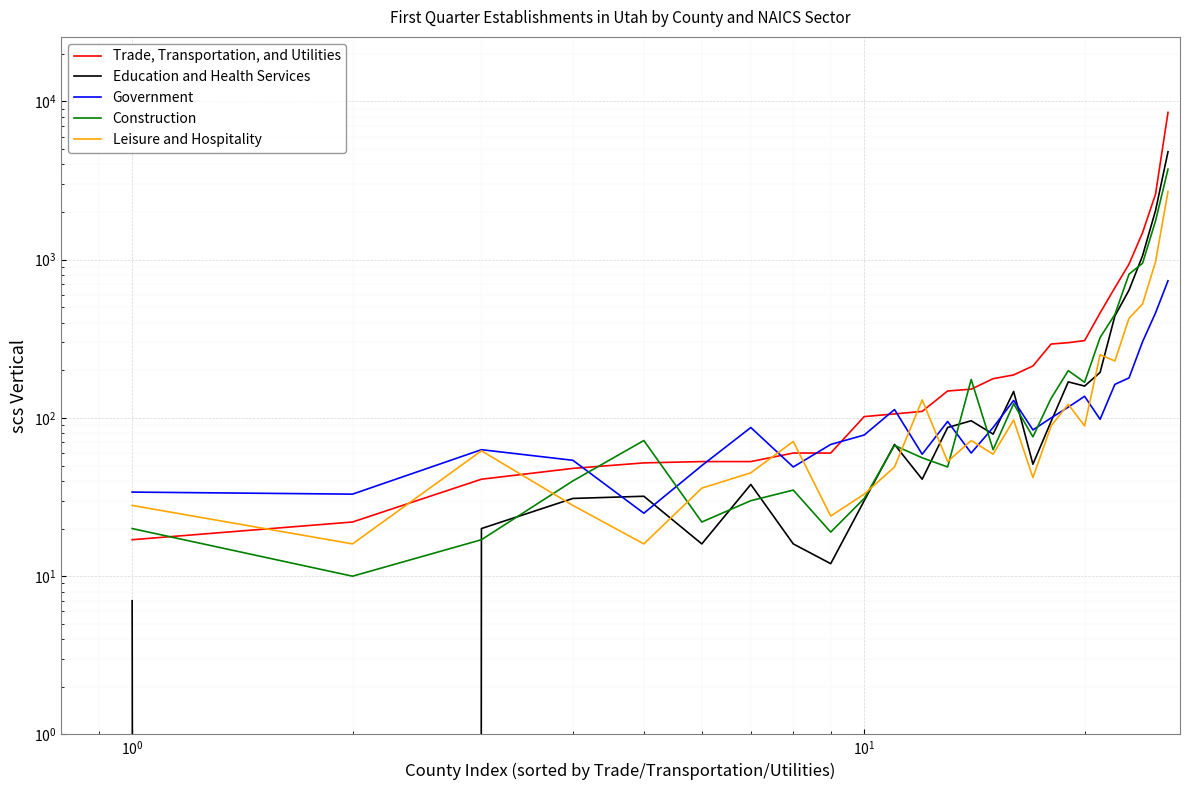

Reading left to right, extract all data points from this chart.

Trade, Transportation, and Utilities: 17	22	41	48	52	53	53	60	60	102	106	110	148	152	177	187	213	293	299	308	461	665	938	1481	2594	8523
Education and Health Services: 7	0	20	31	32	16	38	16	12	30	68	41	87	96	79	147	51	95	169	159	194	441	642	1059	2043	4809
Government: 34	33	63	54	25	50	87	49	68	78	113	59	95	60	87	129	84	100	117	137	98	163	179	303	461	736
Construction: 20	10	17	40	72	22	30	35	19	31	67	56	49	175	63	123	76	133	199	168	322	451	810	949	1757	3732
Leisure and Hospitality: 28	16	62	28	16	36	45	71	24	33	49	130	53	72	59	97	42	89	122	89	251	229	426	525	969	2697